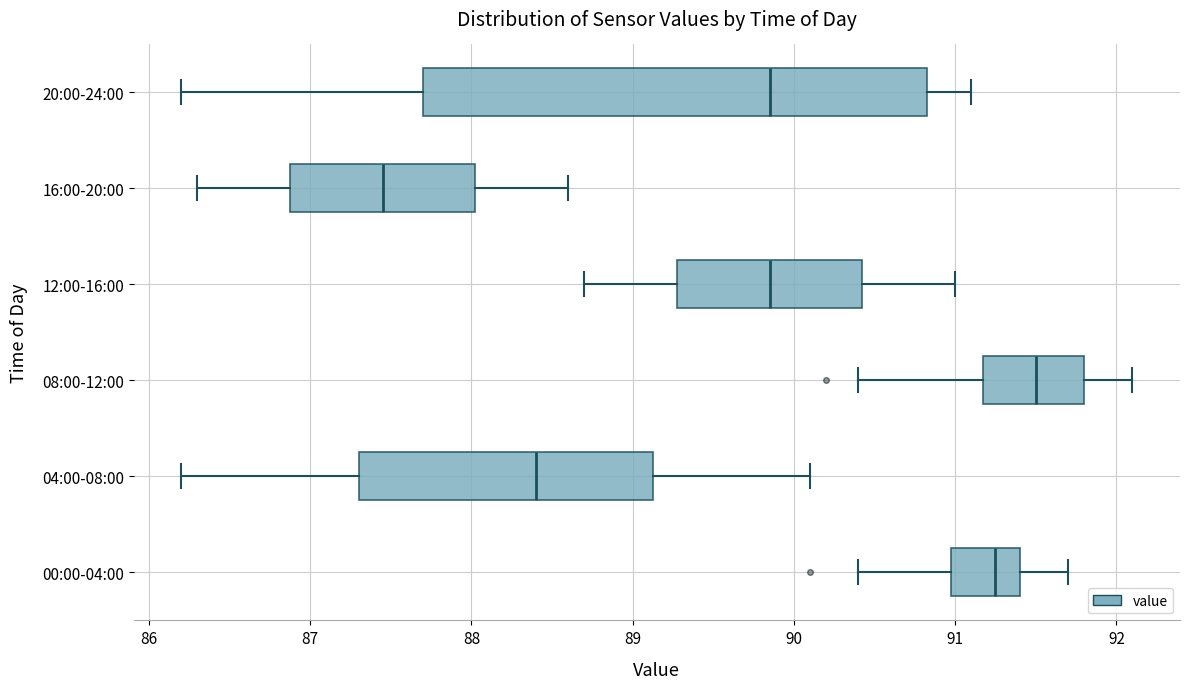

Which box has the furthest to the left median line?

16:00-20:00